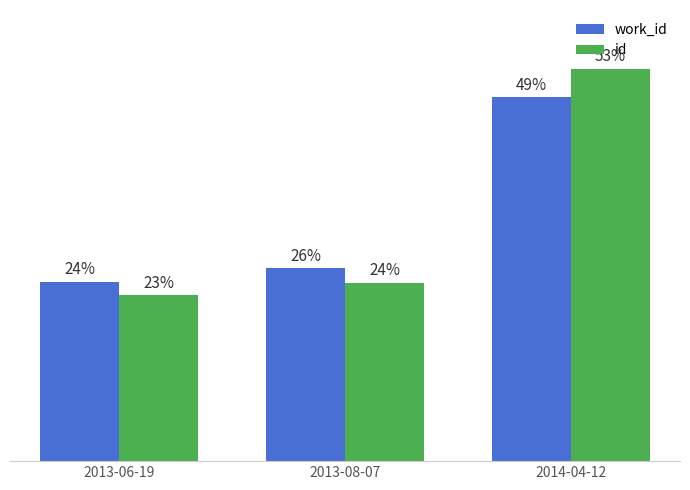

What is the value of the id bar at the 1st from the left?

22.5